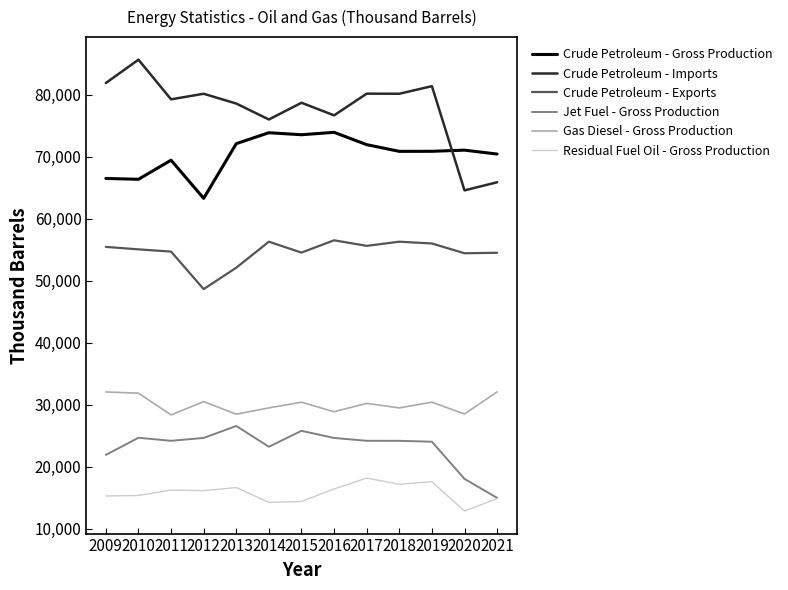

Does the chart have visible grid lines?

No